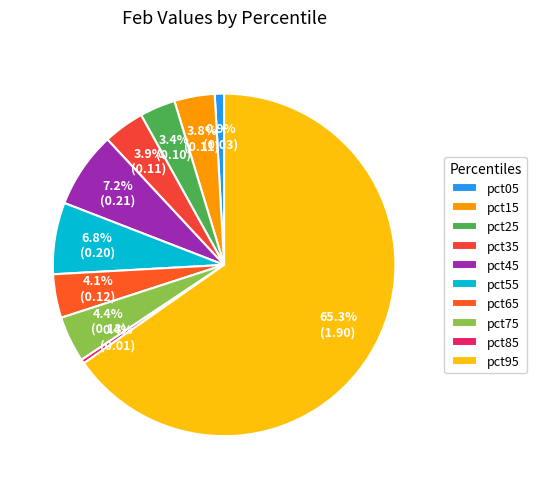

To the nearest percent, what is the average slice percentage?

10%